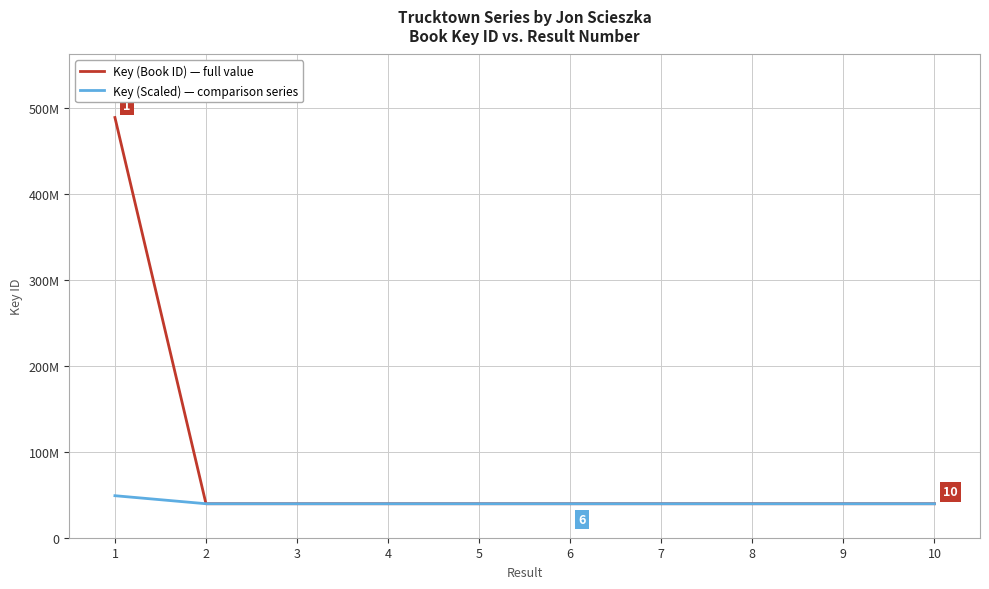

The Key (Book ID) — full value series shows 27400086 at 4. True or false?

False